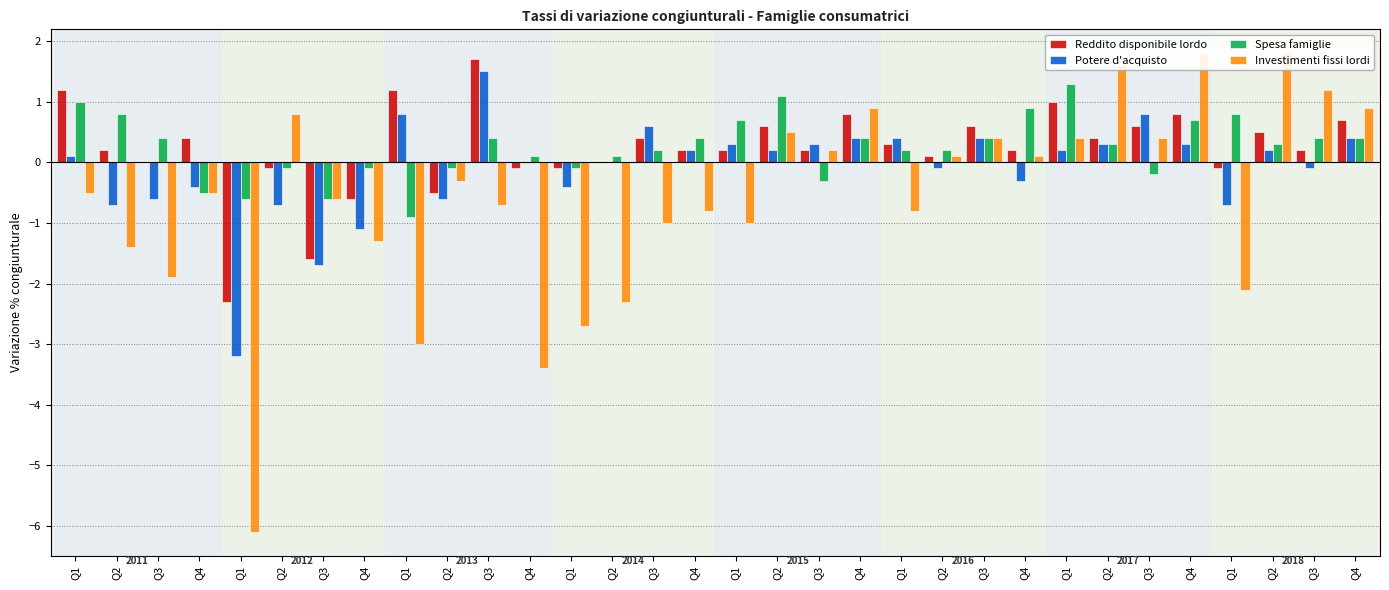

Which category has the lowest value in the Spesa famiglie series?

Q1